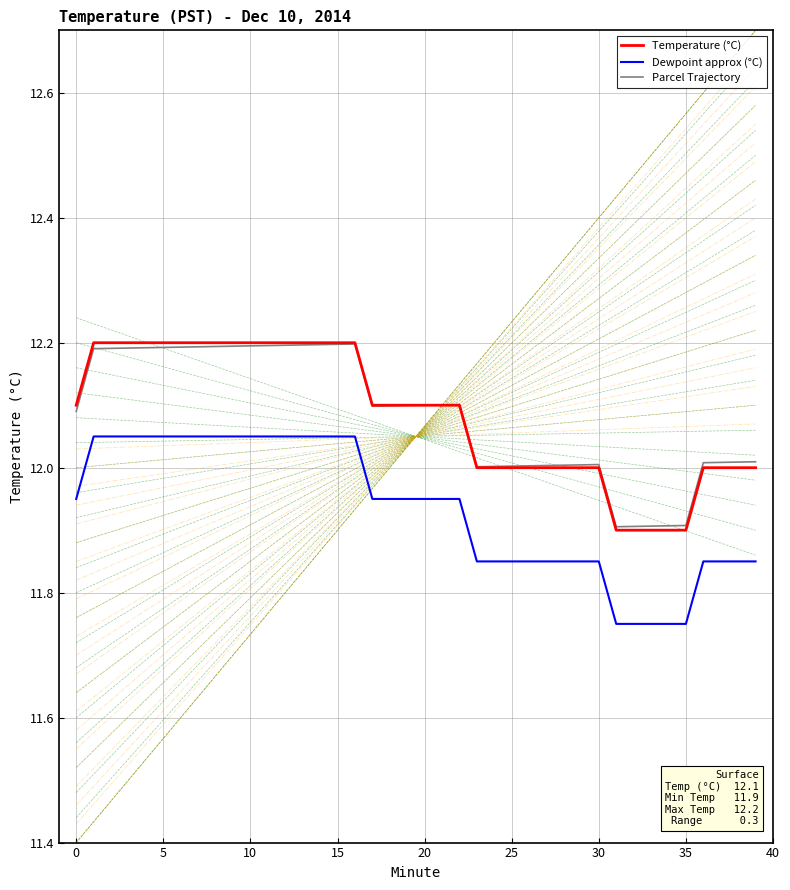

True or false: Temperature (°C) and Dewpoint approx (°C) intersect in this chart.

False